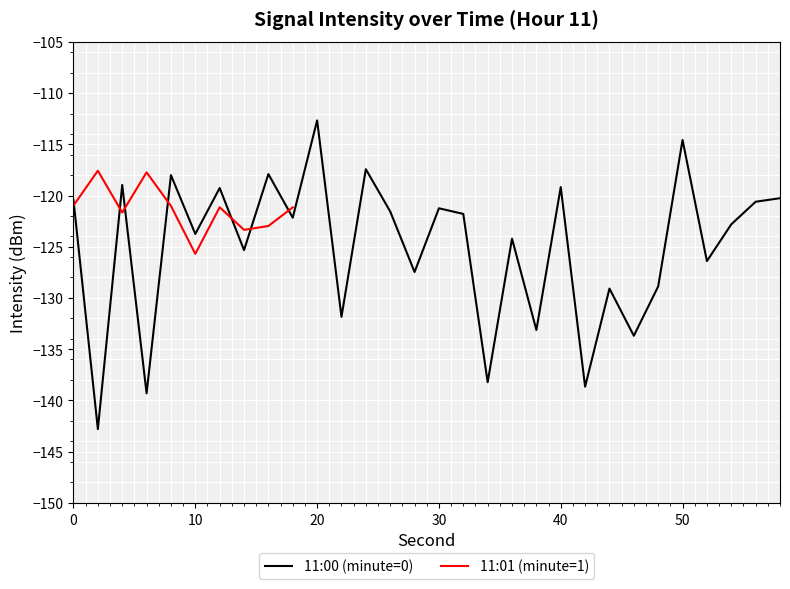

Rank the series by their average value, from lowest to highest.

11:00 intensity(dBm), 11:01 intensity(dBm)